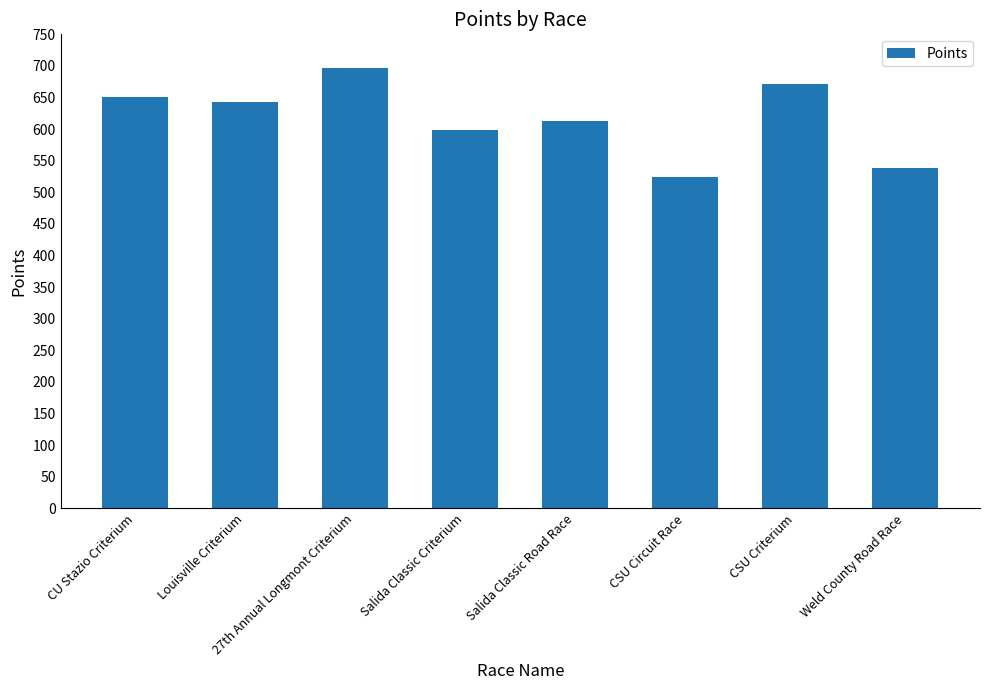

What is the difference between the values at Salida Classic Road Race and 27th Annual Longmont Criterium?

82.9